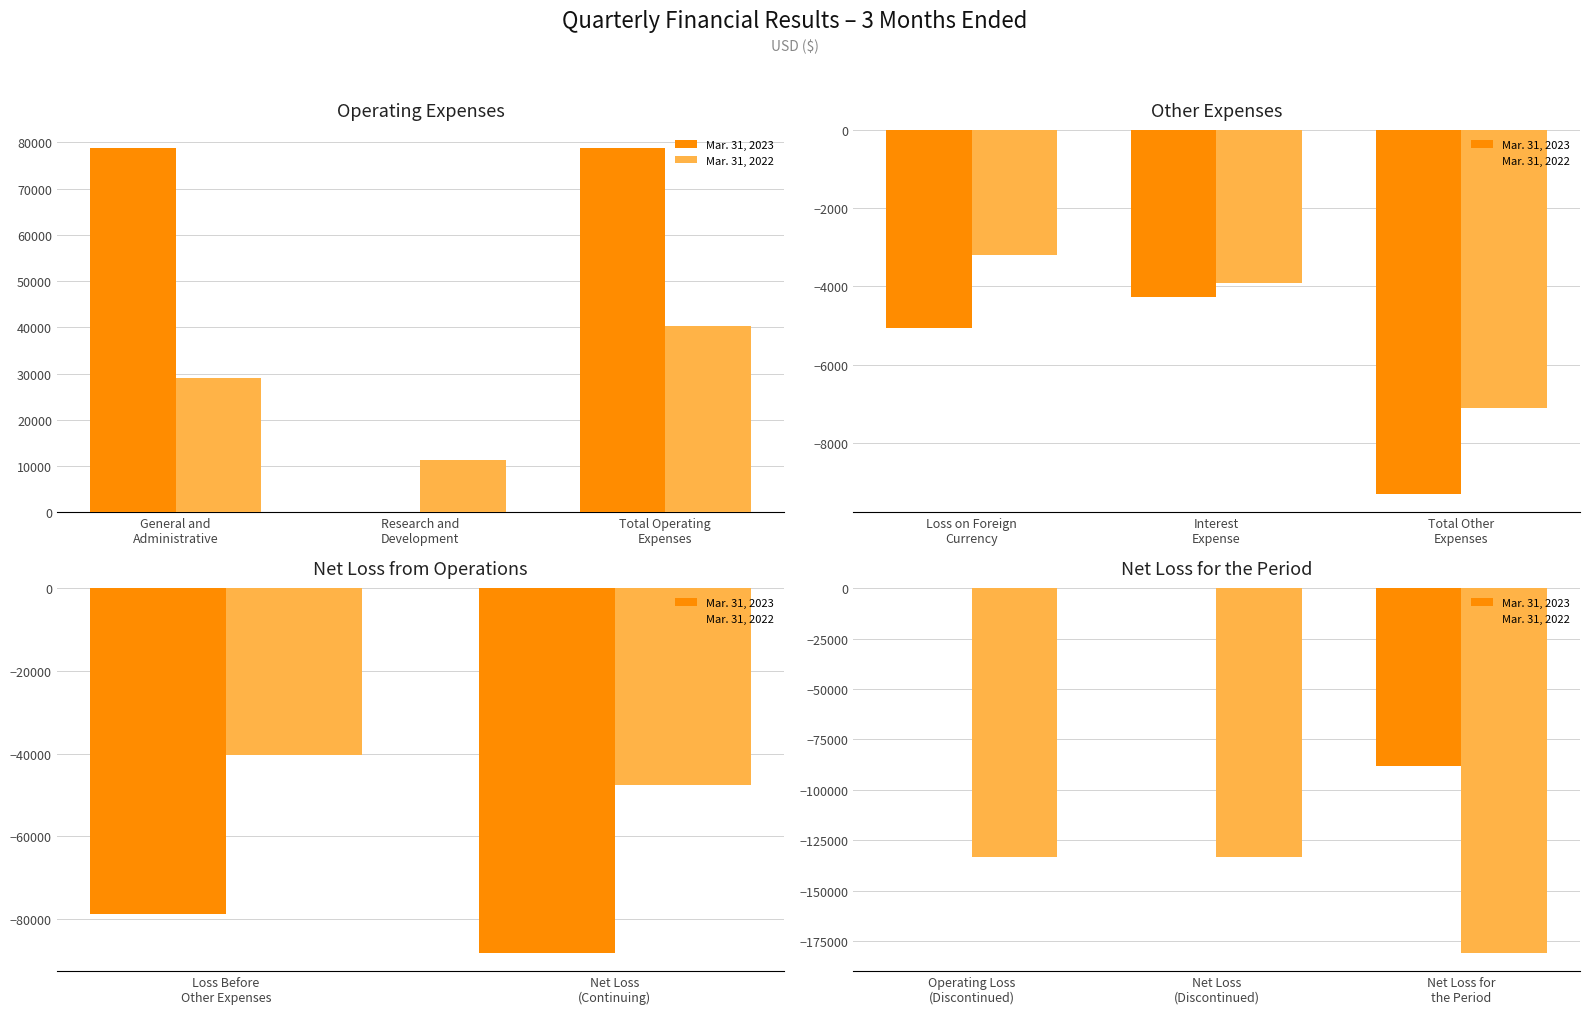

What is the label of the 2nd bar from the right?

Net Loss (Discontinued)